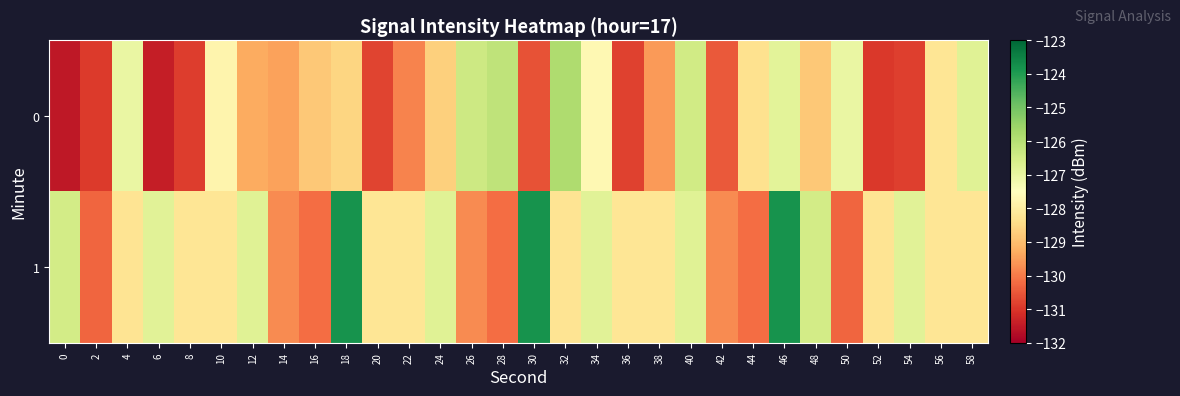

What is the total value across all series at 16?

-259.0